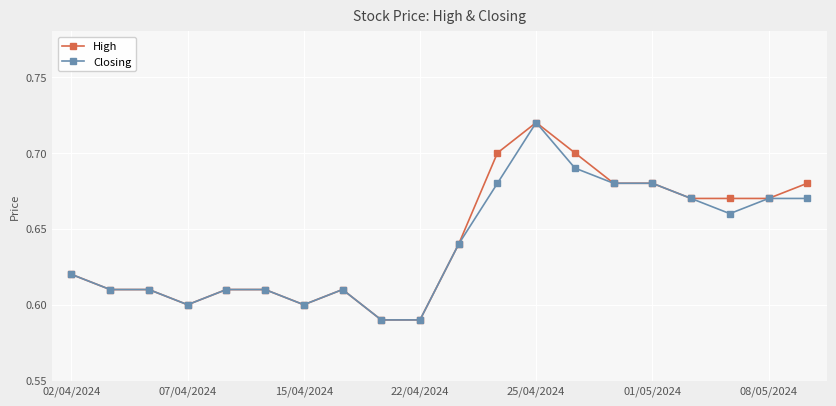

Does the chart display data point markers on the line(s)?

Yes